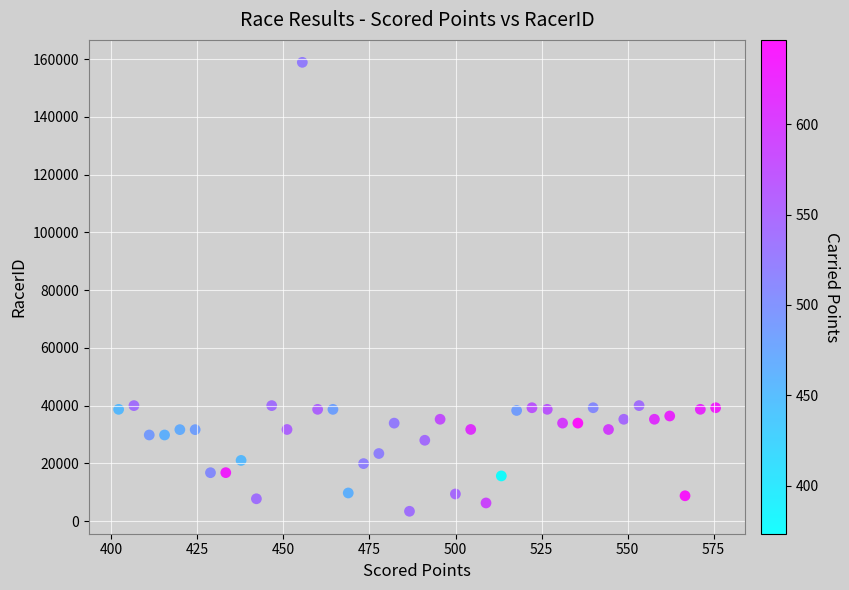

What is the range of Y values (max minus min)?

155495